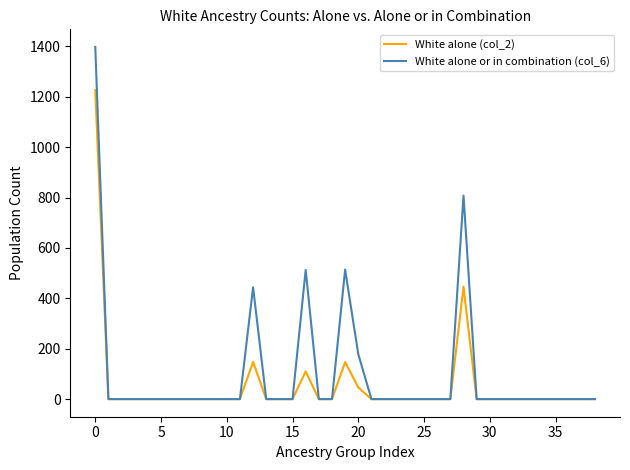

True or false: White alone (col_2) has more than 1 points higher than both neighbors.

True